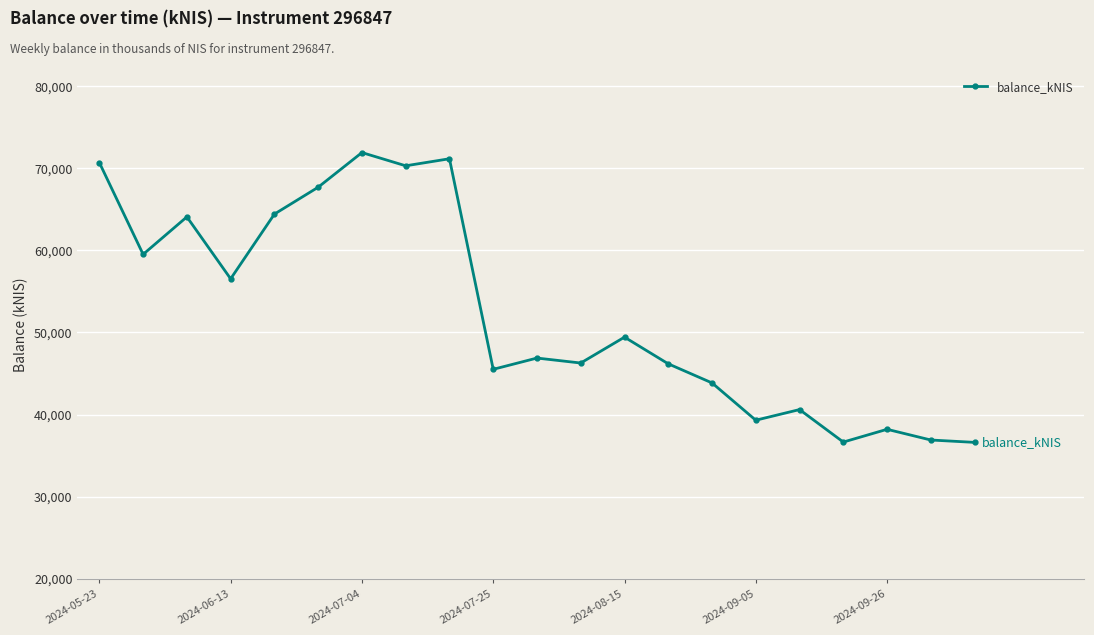

True or false: the data has more than 2 interior local peaks.

True